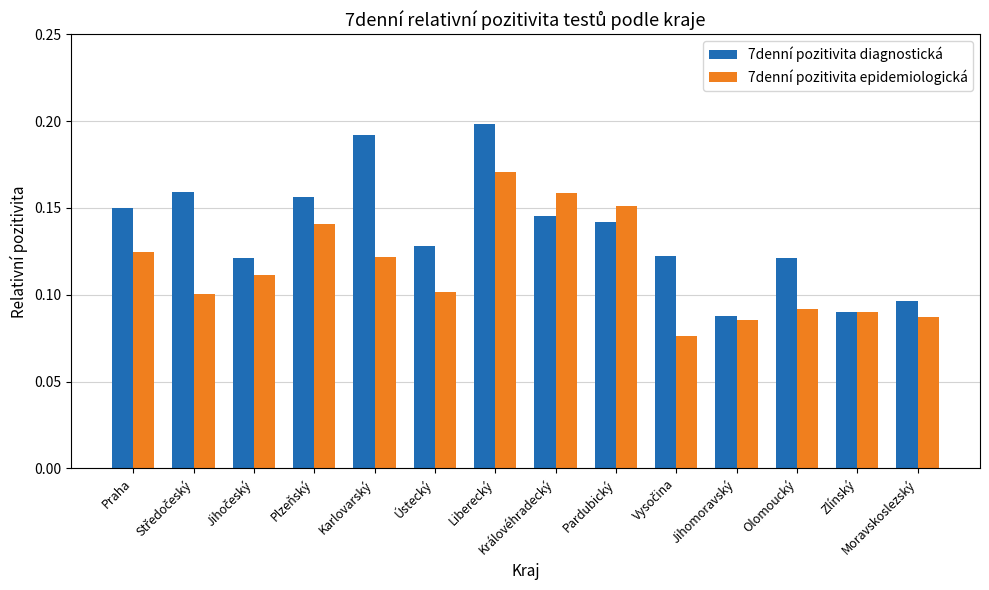

Are the bars horizontal?

No